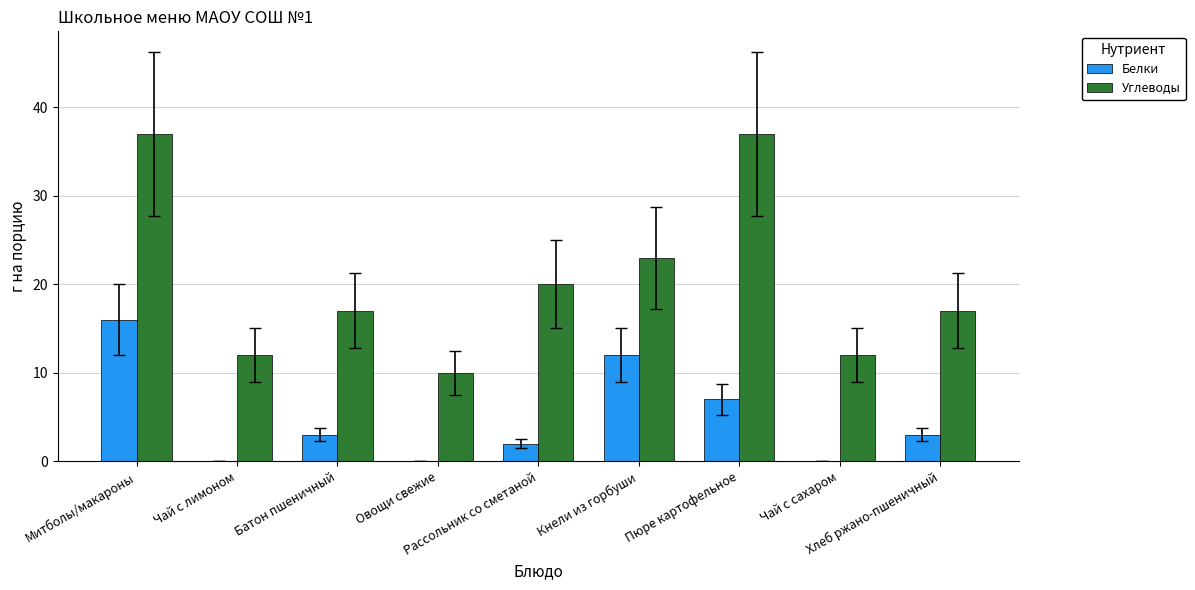

Where does the Белки series first go above 3?

Митболы/макароны